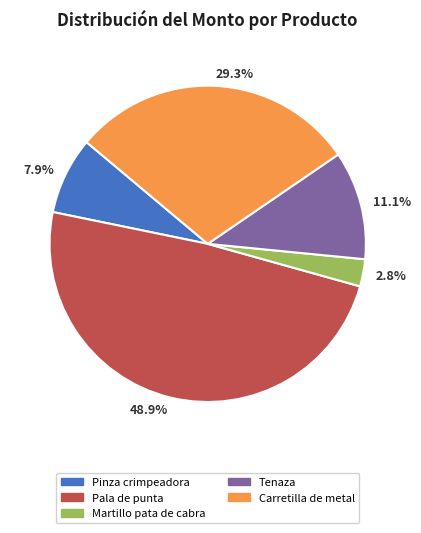

To the nearest percent, what is the average slice percentage?

20%